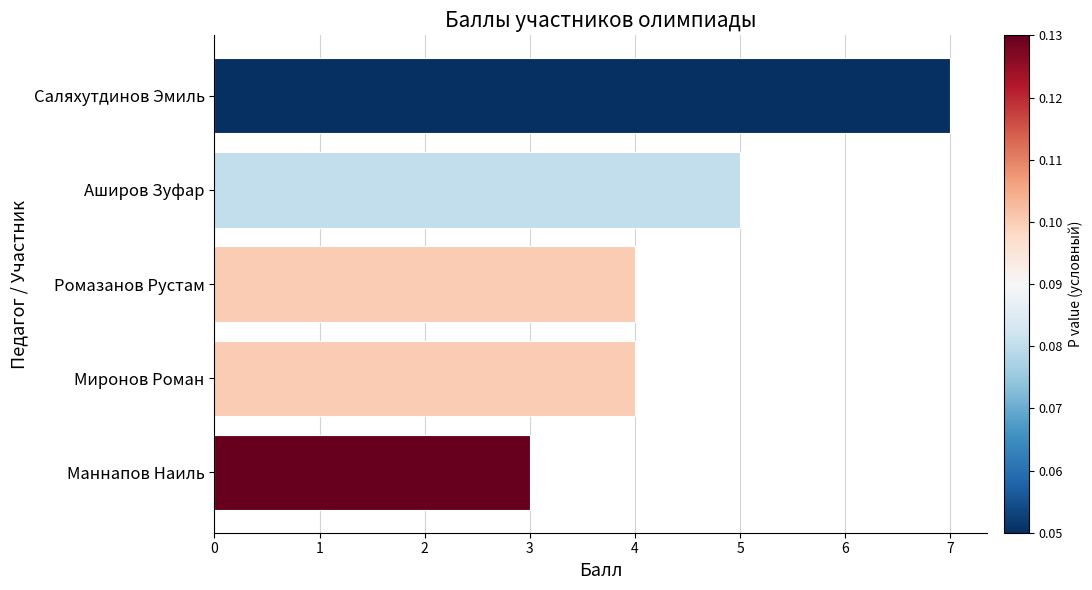

What is the average value?

5